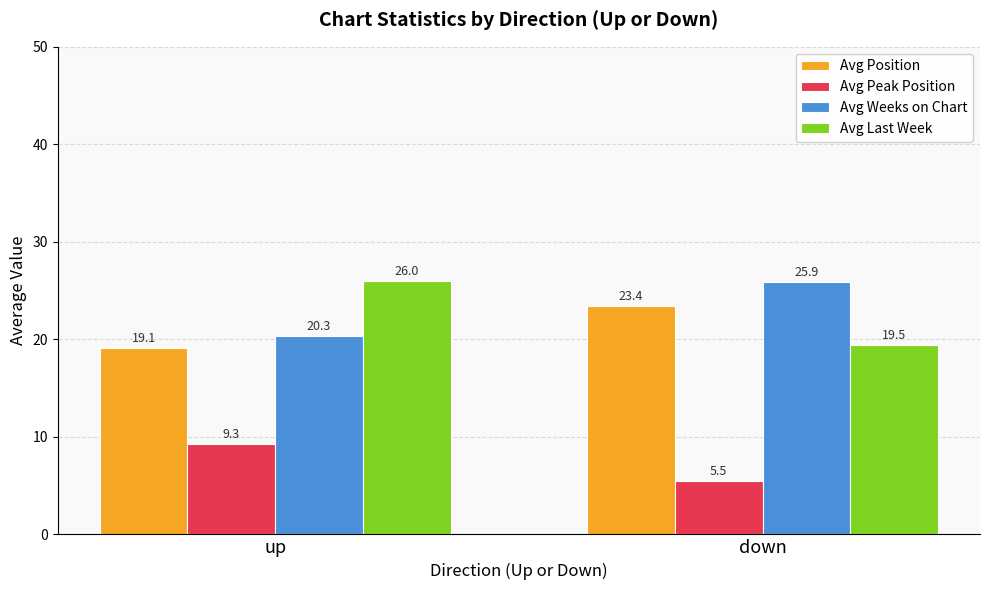

At which category is the sum across all series the highest?

up